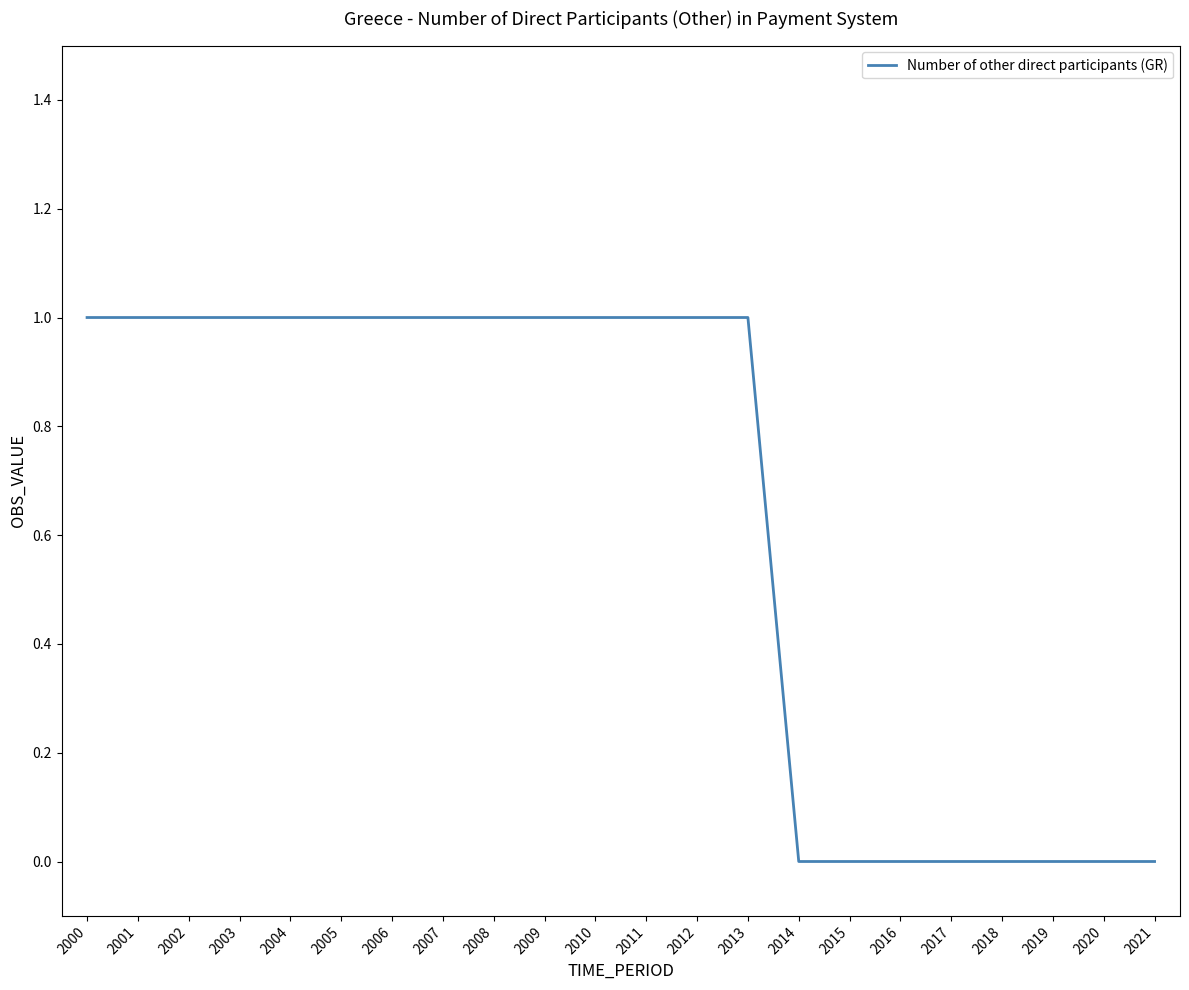

The value at 2015 is 1. True or false?

False